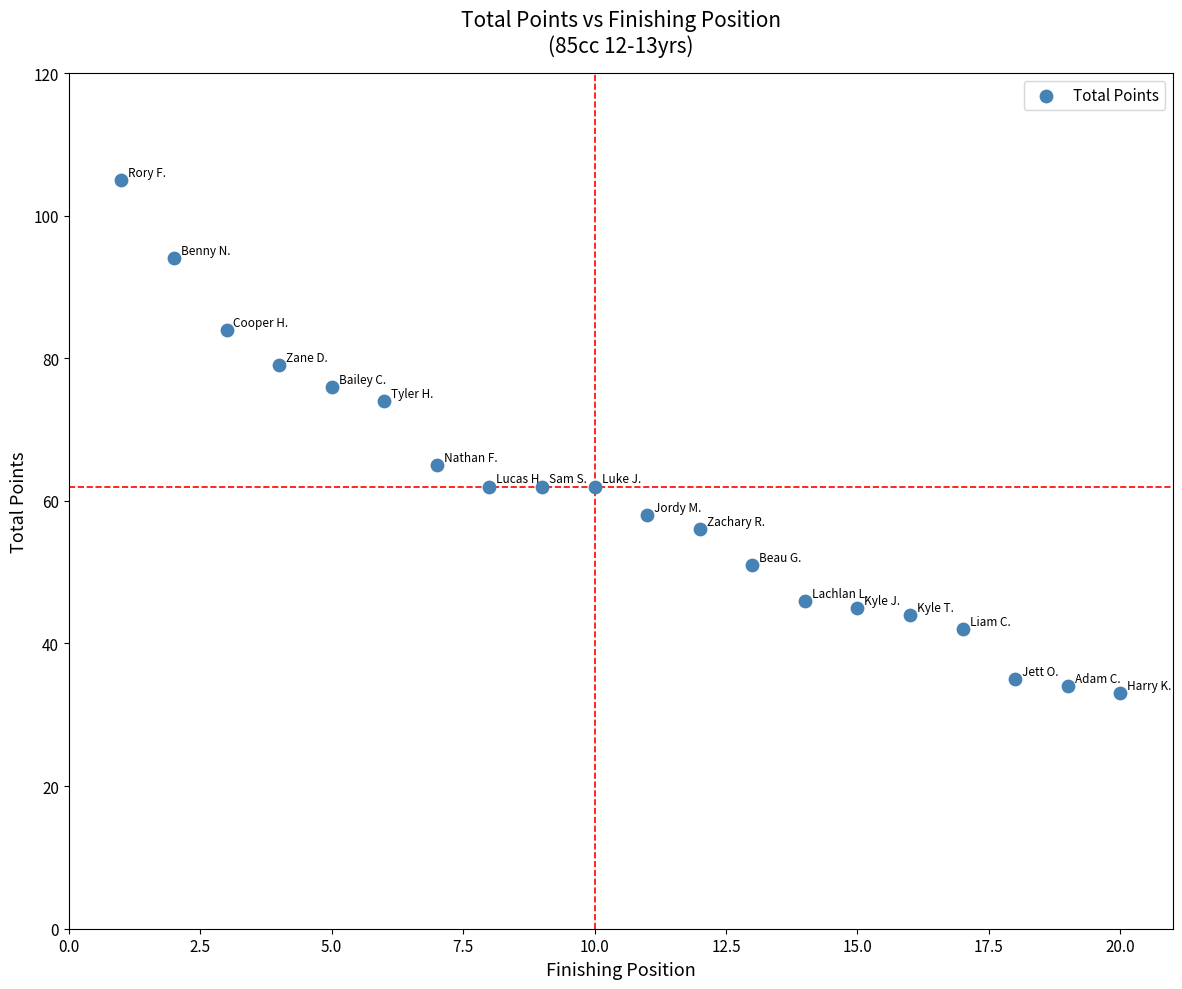

What is the range of X values (max minus min)?

19